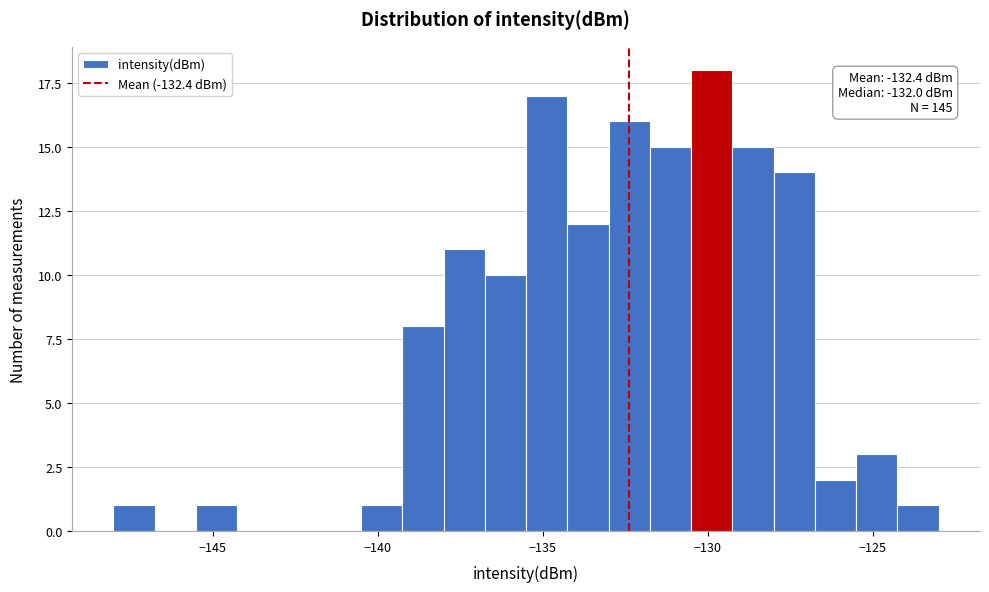

Around what value on the x-axis is the tallest bar? Give the approximate position of its centre, as read against the axis.

-130.0